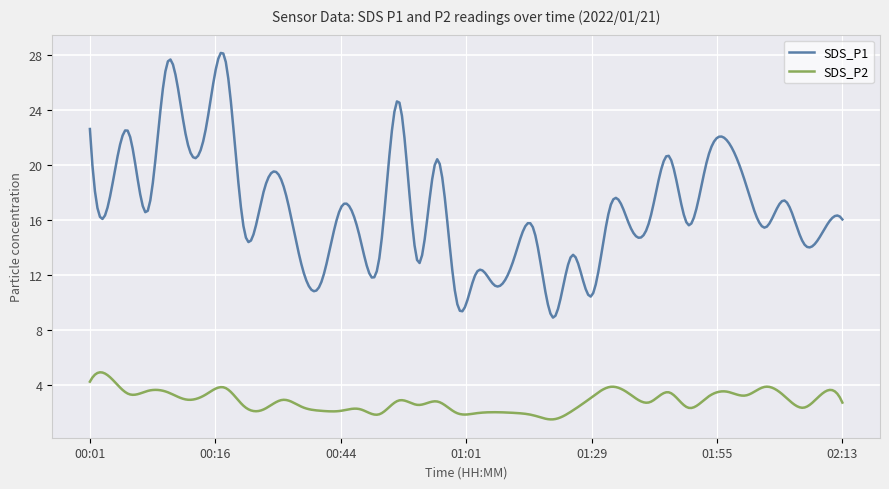

Which series has the largest total across all categories?

SDS_P1